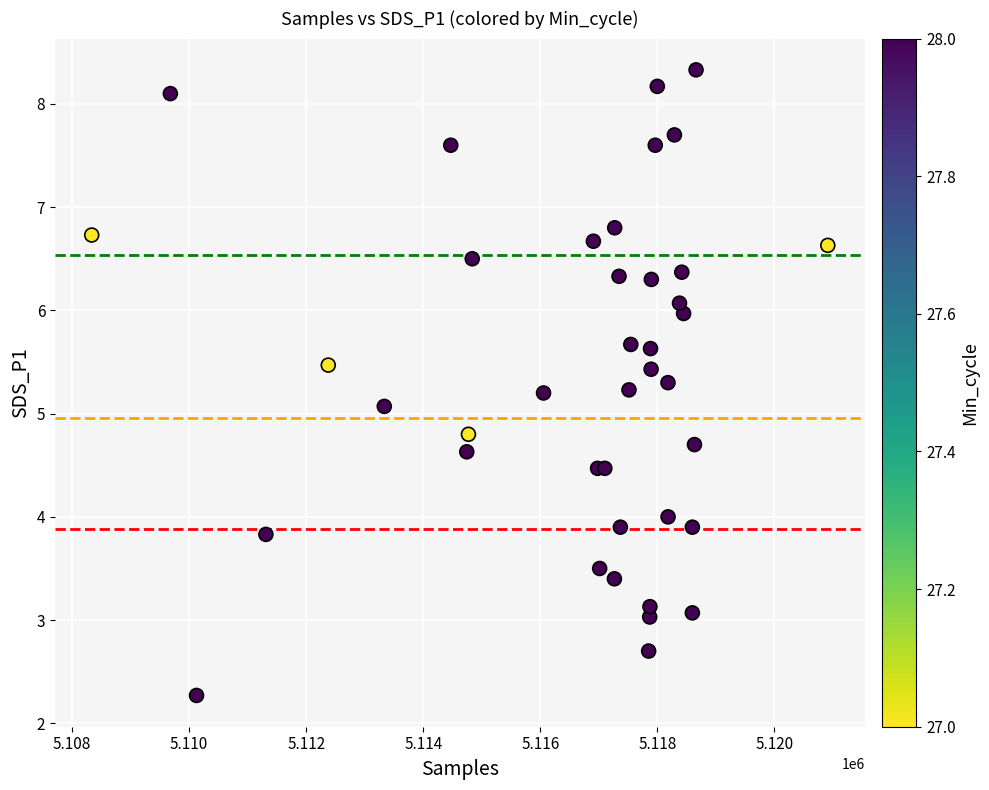

What Y value in the scatter plot is closest to 5?

5.1